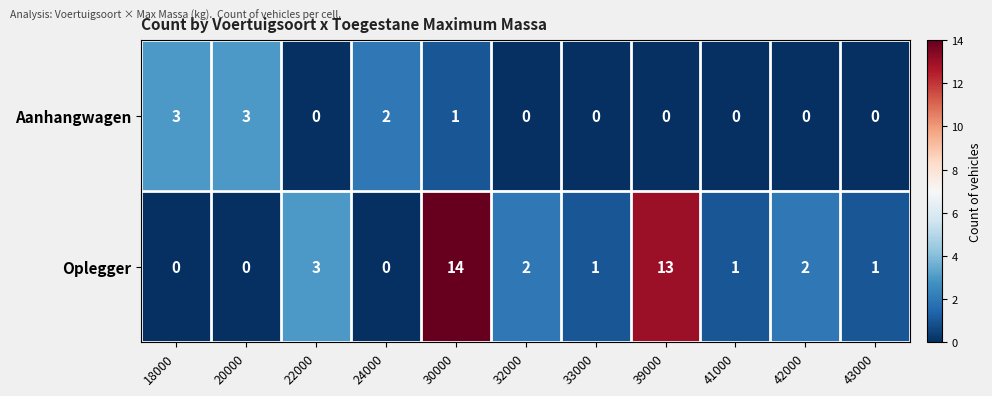

Reading left to right, transcribe all the data shown in this chart.

Aanhangwagen: 18000=3	20000=3	22000=0	24000=2	30000=1	32000=0	33000=0	39000=0	41000=0	42000=0	43000=0
Oplegger: 18000=0	20000=0	22000=3	24000=0	30000=14	32000=2	33000=1	39000=13	41000=1	42000=2	43000=1